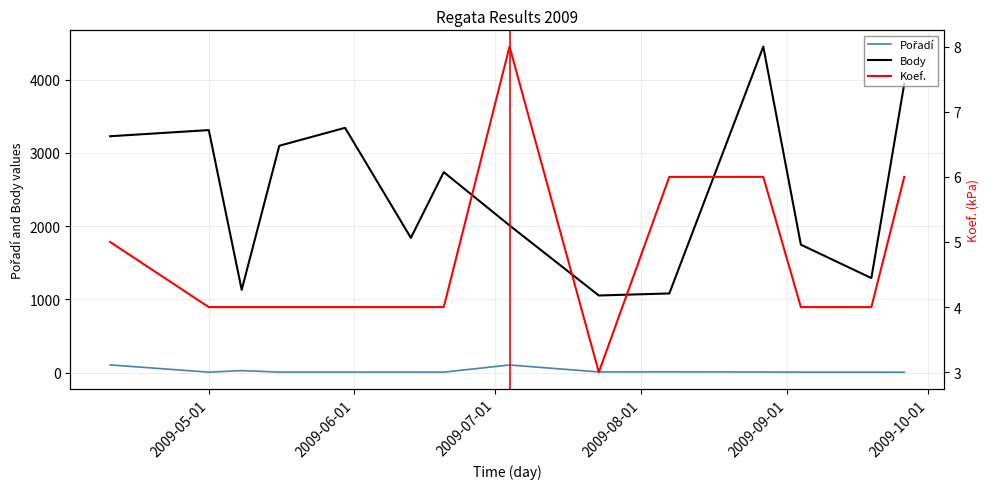

Reading right to left, list all the values displayed in this chart.

Pořadí: 5	6	6	8	10	9	104	6	7	7	7	27	6	105
Body: 3944	1291	1747	4452	1081	1053	2010	2738	1840	3343	3098	1130	3312	3228
Koef.: 6	4	4	6	6	3	8	4	4	4	4	4	4	5